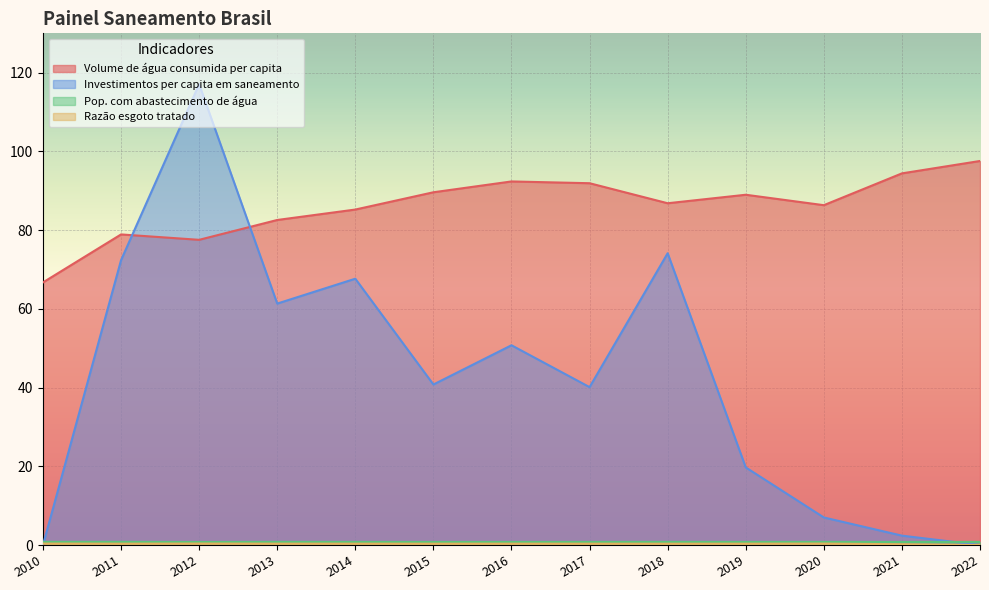

Rank the series at 2011 from highest to lowest value.

Volume de água consumida per capita, Investimentos per capita em saneamento, Pop. com abastecimento de água, Razão esgoto tratado